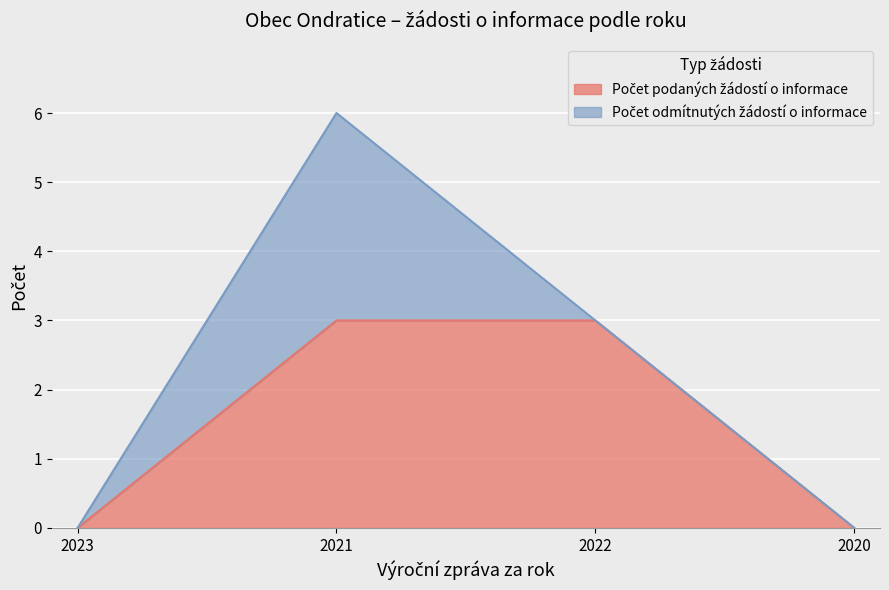

At which category does the chart reach its peak across all series?

2021